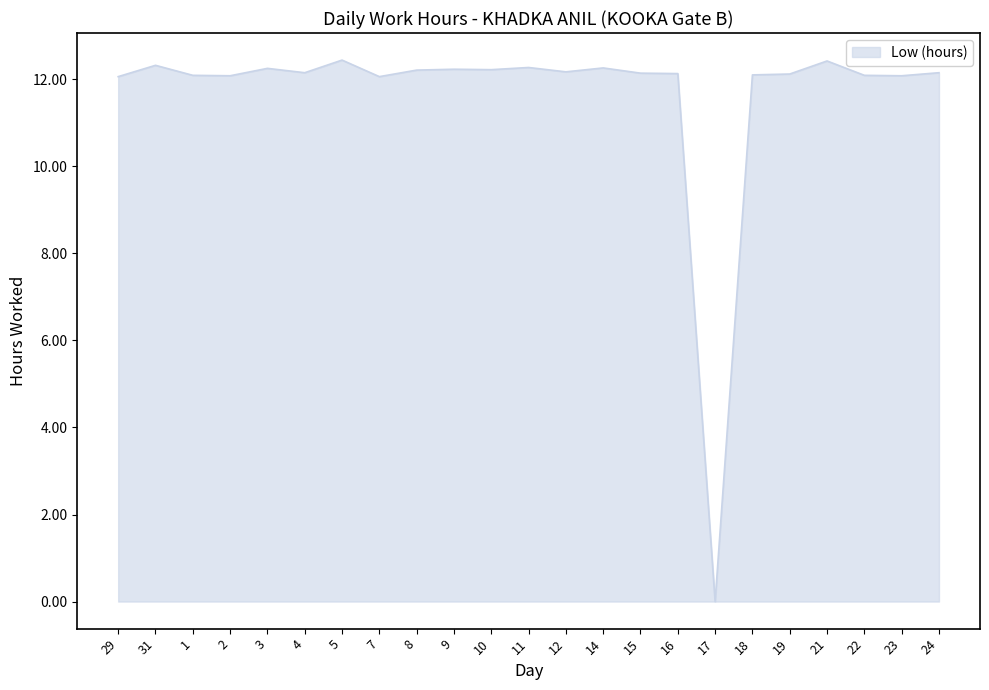

The chart shows a value of 20.7 at 23. True or false?

False